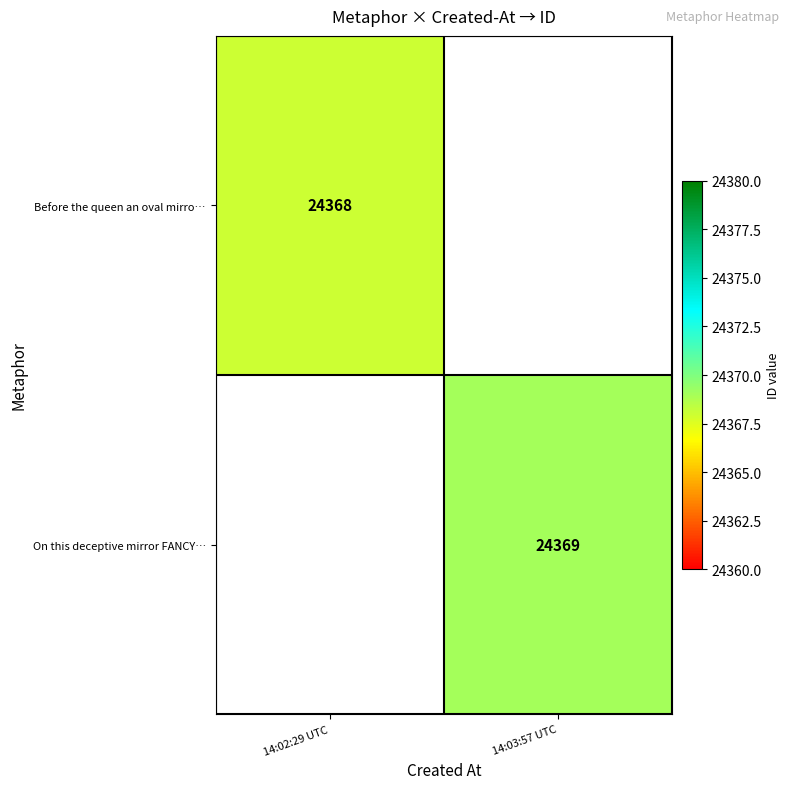

True or false: On this deceptive mirror FANCY… has a value of 32076 at 14:03:57 UTC.

False